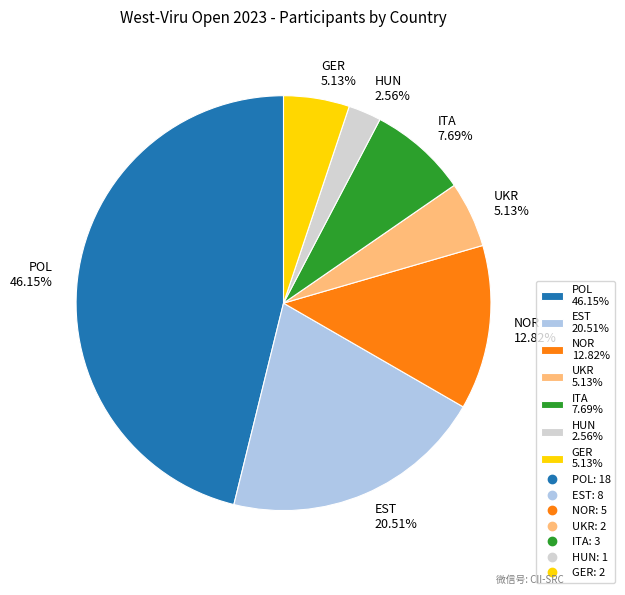

Between GER and EST, which is larger?

EST